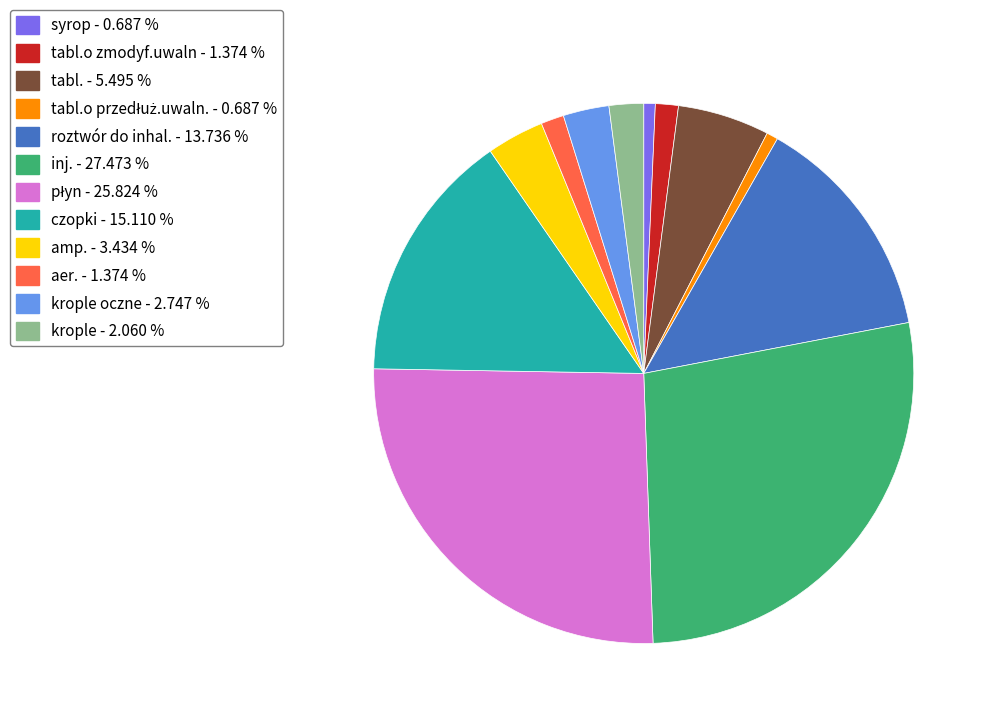

Does krople oczne - 2.747 % represent more than half of the total?

No